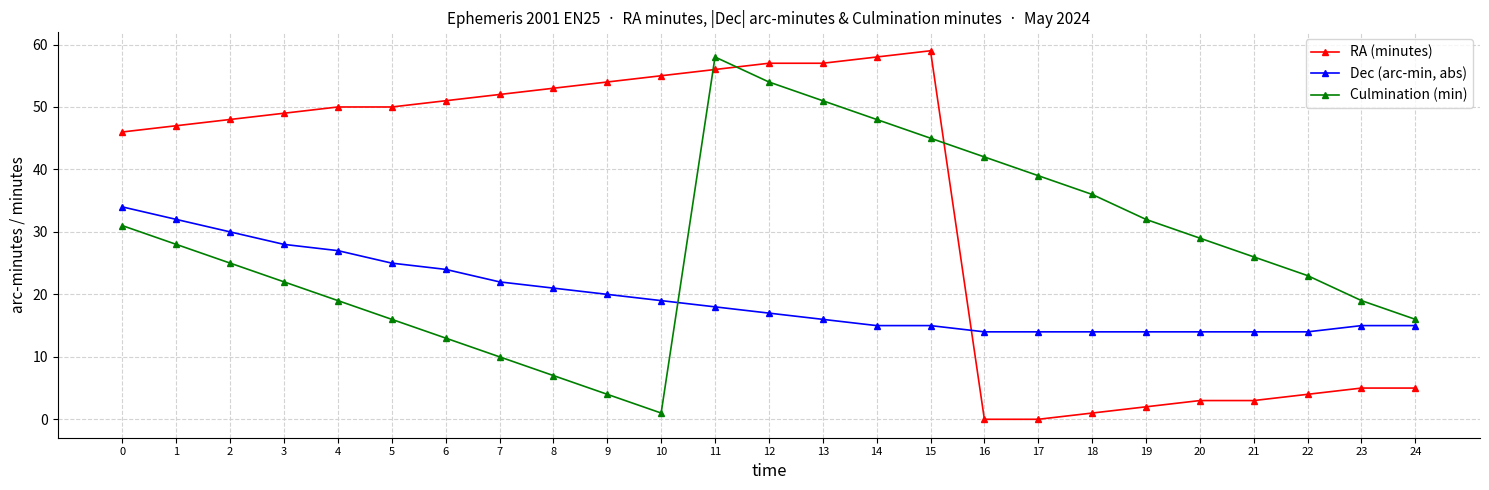

How many series are shown in this chart?

3